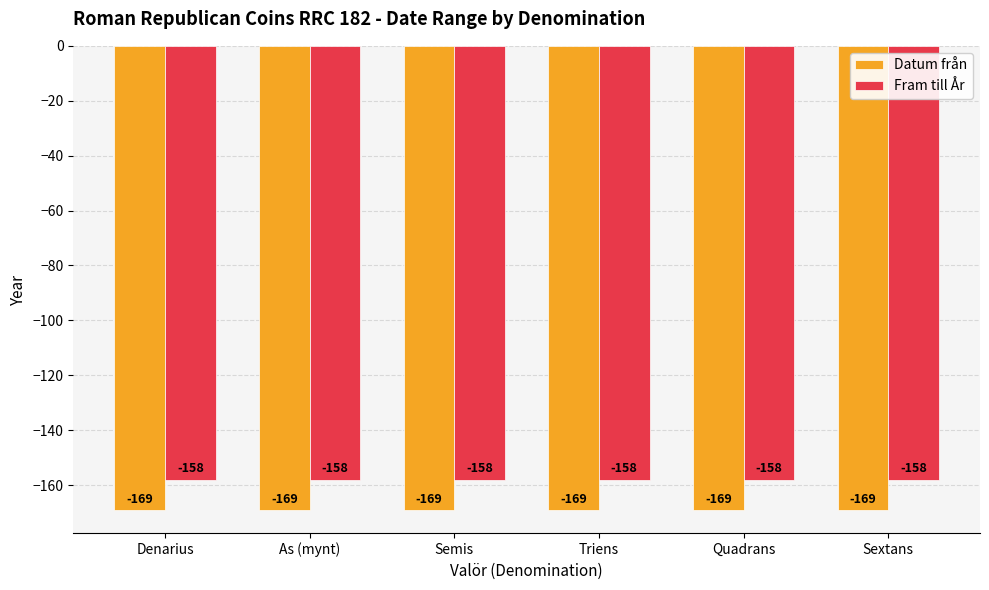

List the series in order of their overall mean, lowest first.

Datum från, Fram till År